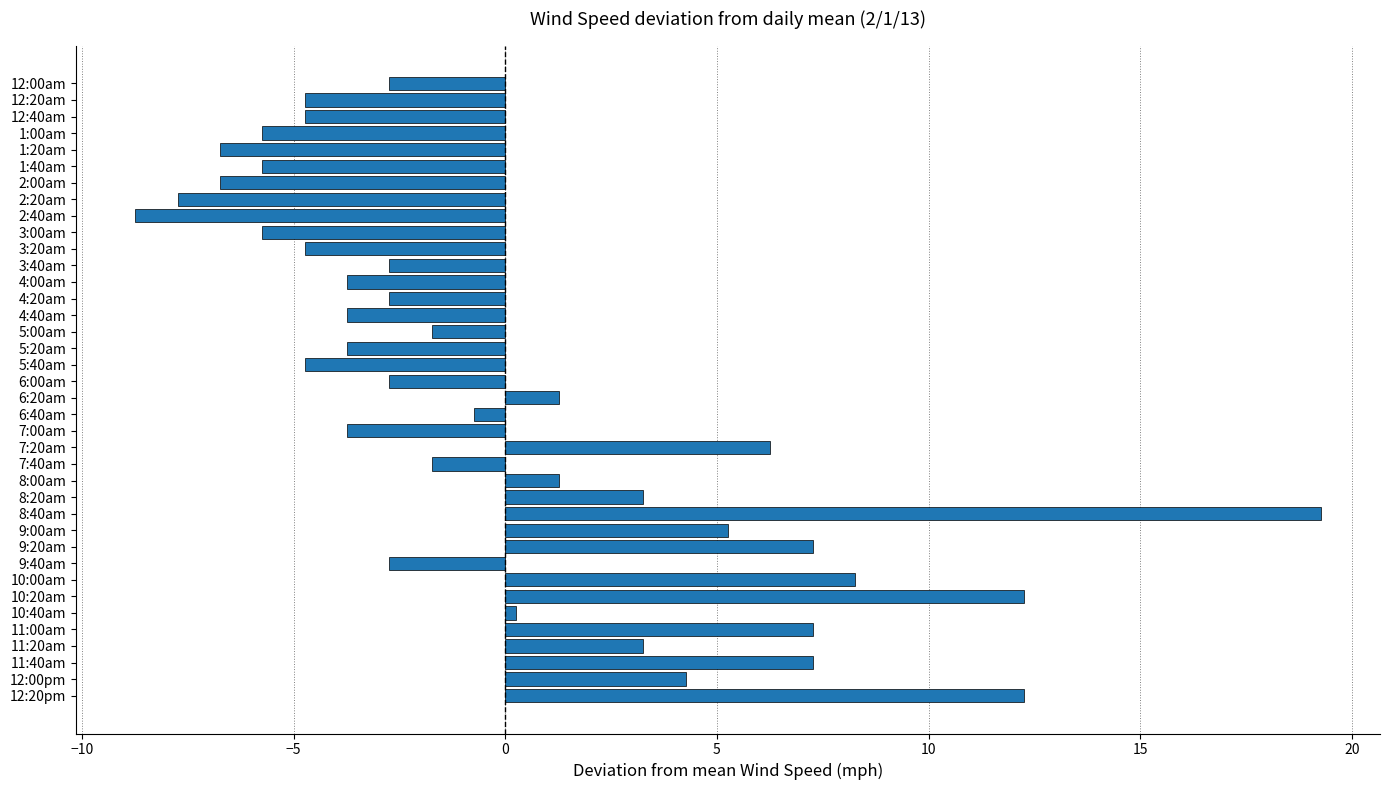

True or false: the data shows -0.7 at 6:40am.

True